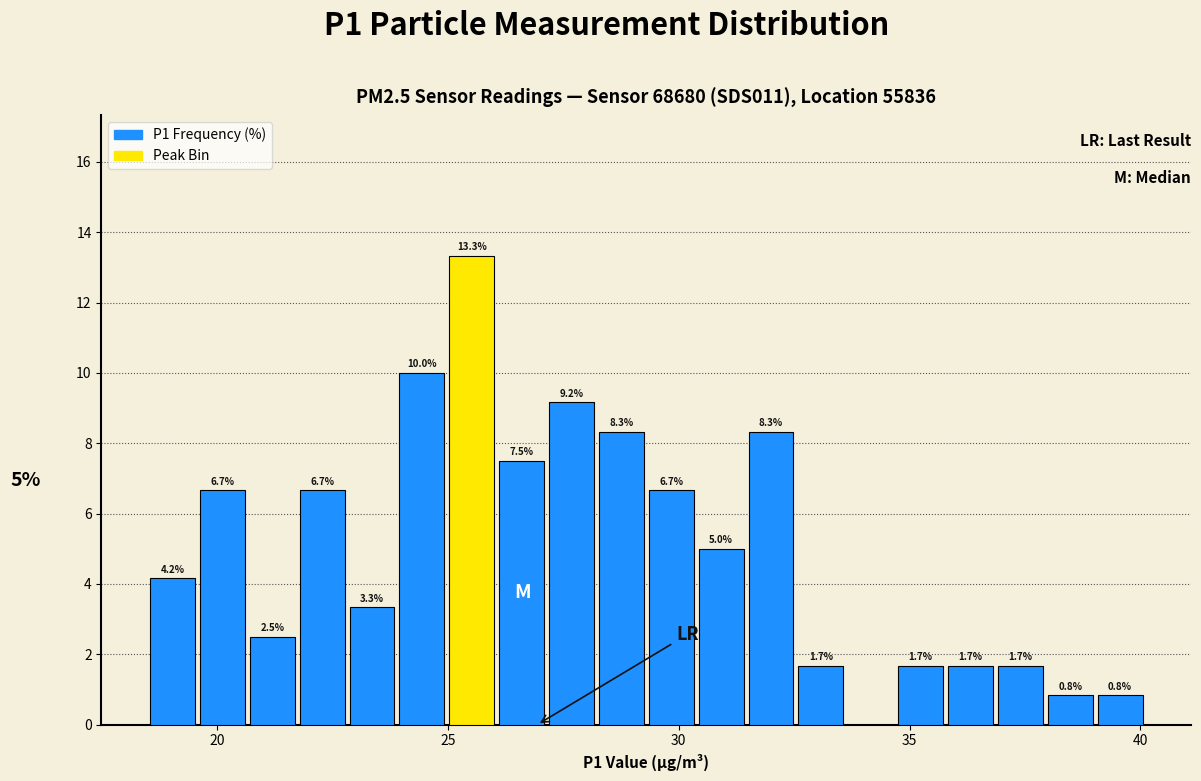

Read against the x-axis, roughly where is the centre of the tallest bar?

25.5